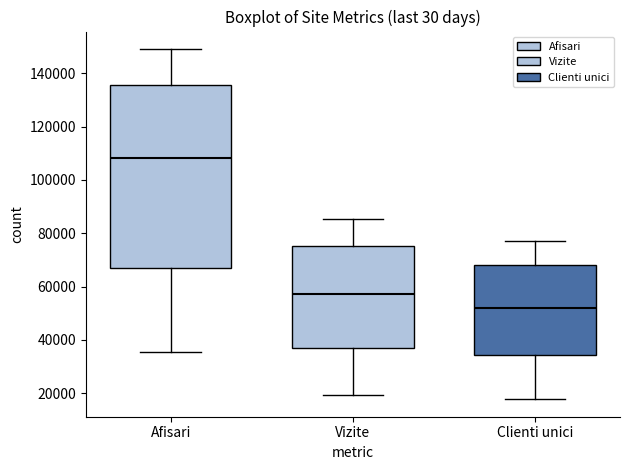

Comparing the boxes themselves (not the whiskers), which one is the tallest?

Afisari